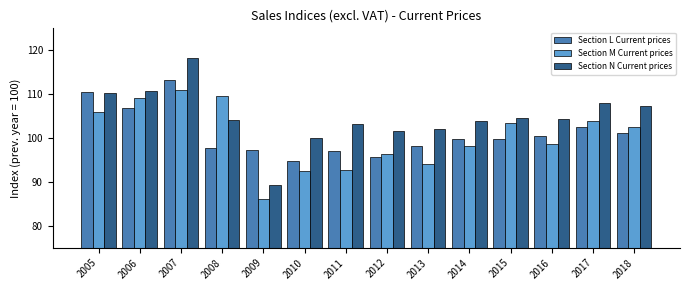

What is the smallest value displayed?

86.1